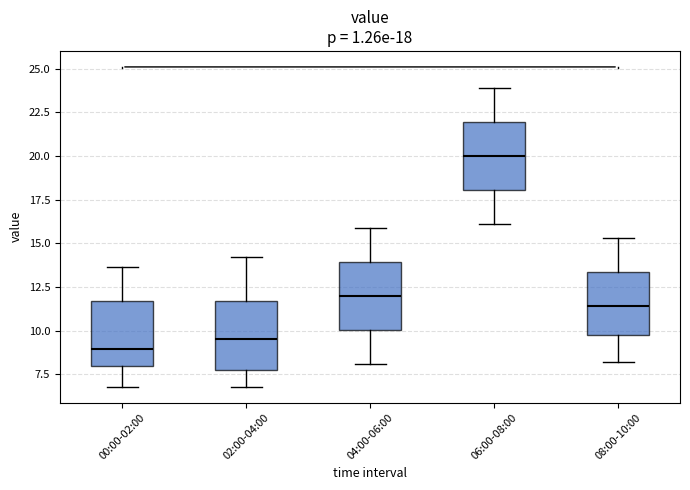

Which box's median line is the lowest?

00:00-02:00